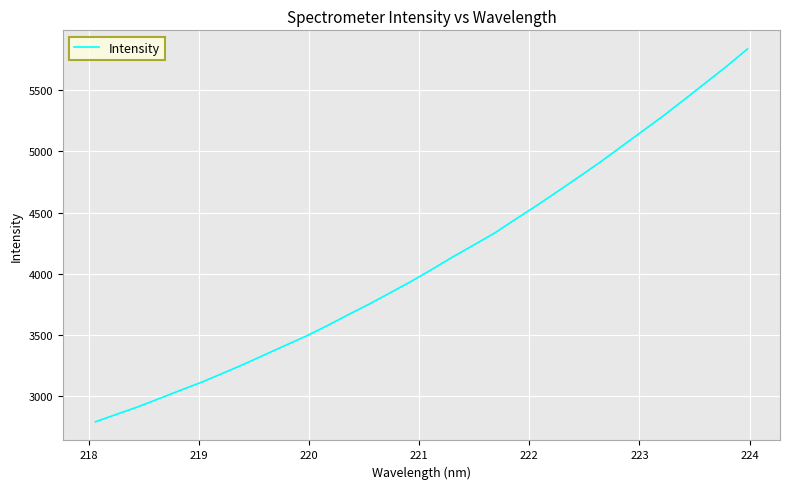

What is the greatest value displayed?

5836.5